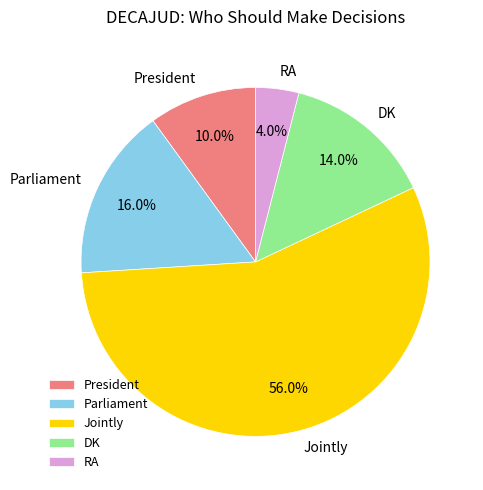

The DK slice represents 14% of the pie. True or false?

True